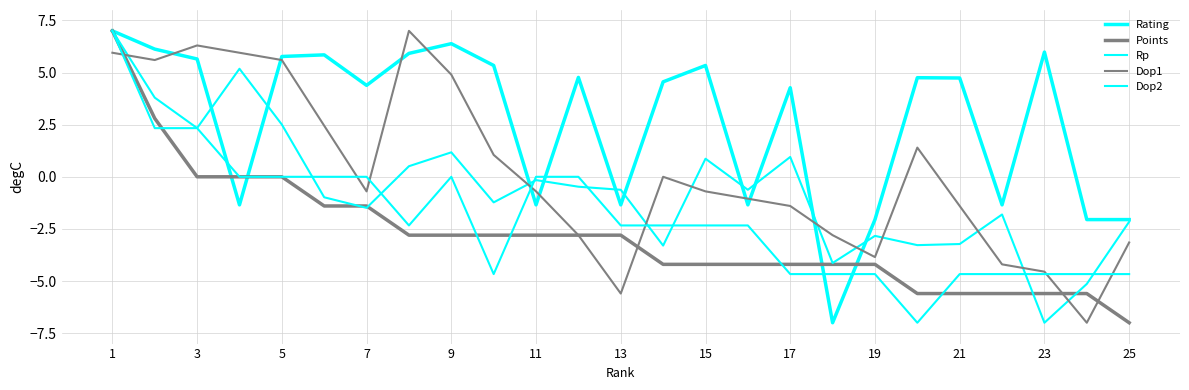

How many lines are shown in the chart?

5